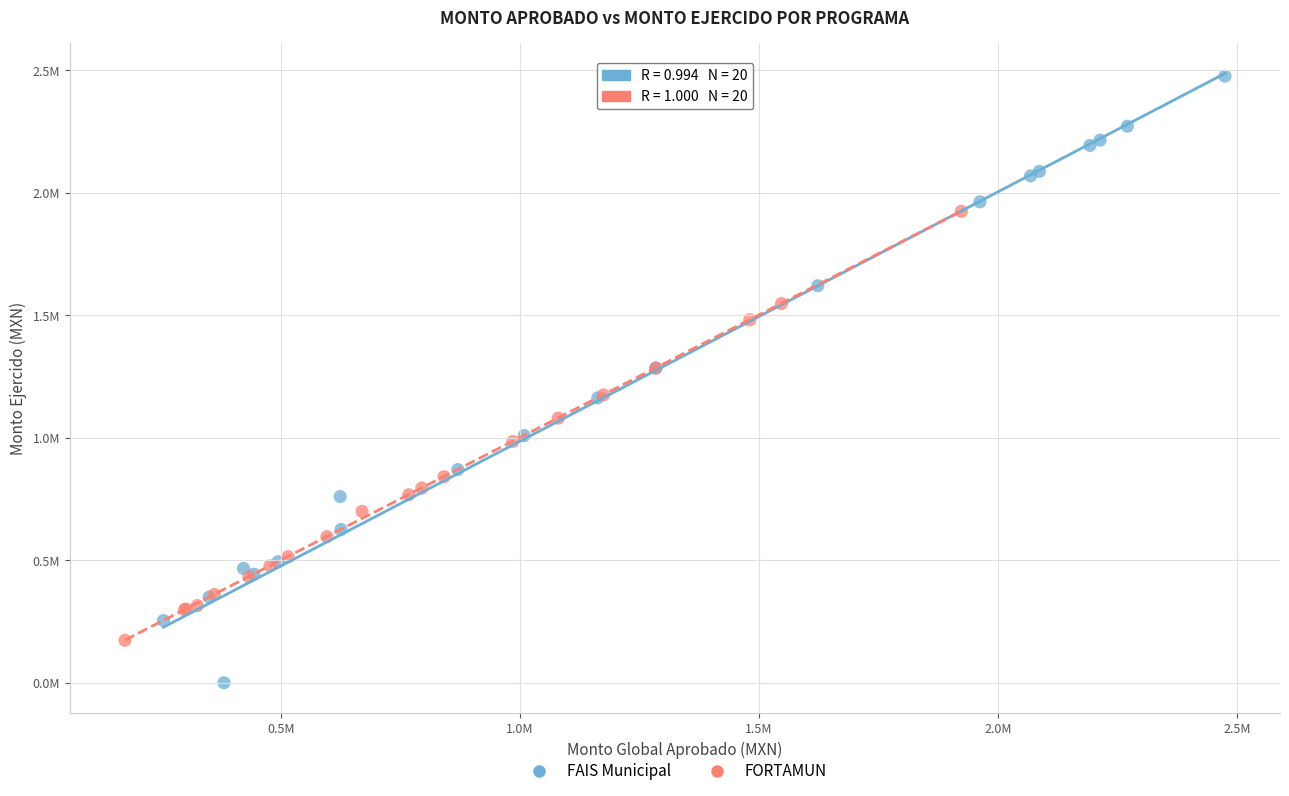

What are all the series names shown in the legend?

FAIS Municipal, FORTAMUN